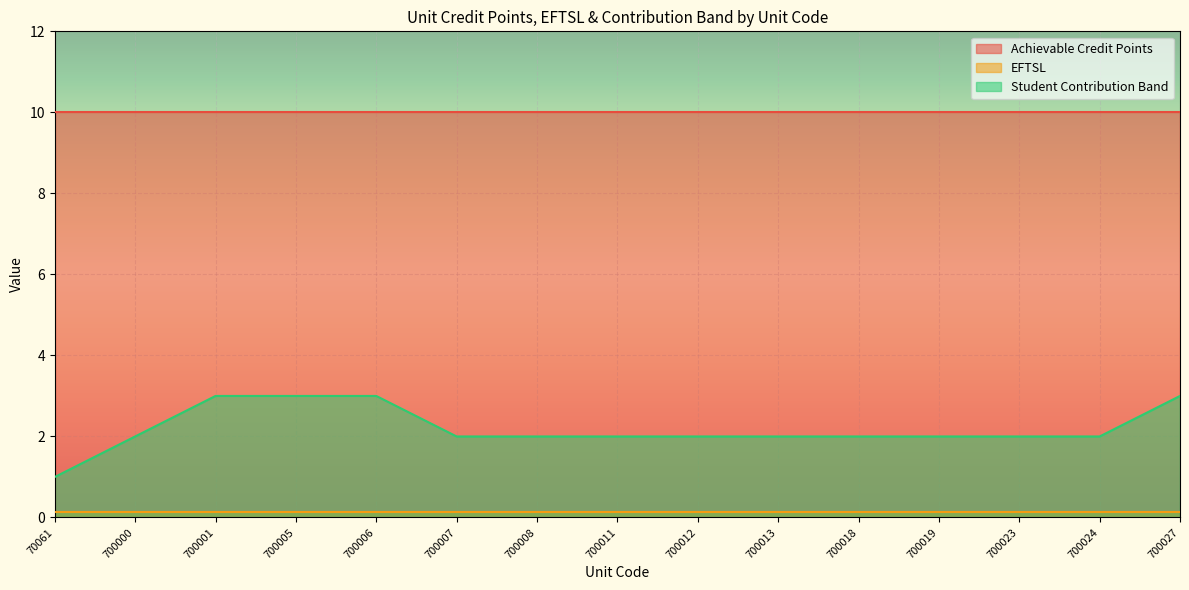

Reading left to right, extract all data points from this chart.

Achievable Credit Points: 10.0	10.0	10.0	10.0	10.0	10.0	10.0	10.0	10.0	10.0	10.0	10.0	10.0	10.0	10.0
EFTSL: 0.1	0.1	0.1	0.1	0.1	0.1	0.1	0.1	0.1	0.1	0.1	0.1	0.1	0.1	0.1
Student Contribution Band: 1.0	2.0	3.0	3.0	3.0	2.0	2.0	2.0	2.0	2.0	2.0	2.0	2.0	2.0	3.0